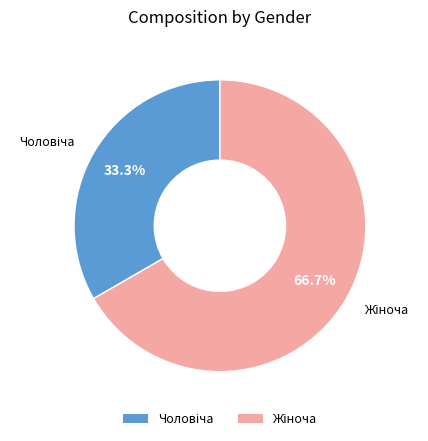

To the nearest percent, what is the difference between the largest and smallest slice percentages?

33%